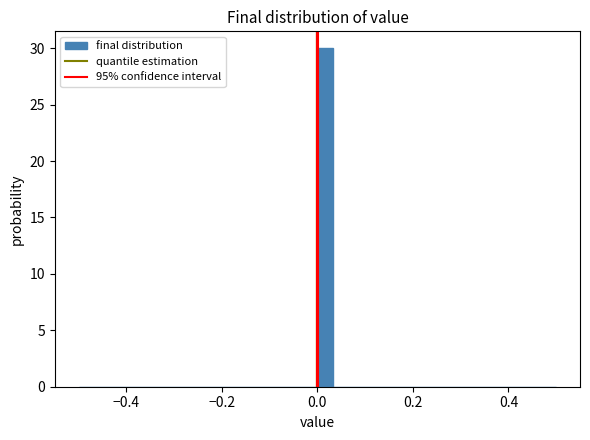

Read against the x-axis, roughly where is the centre of the tallest bar?

0.02